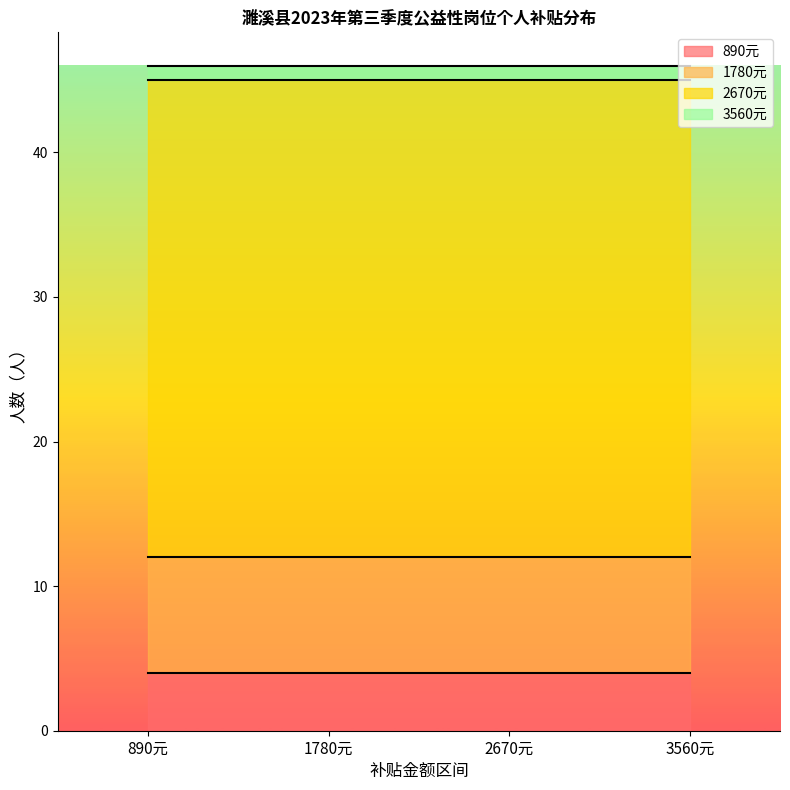

What is the lowest value of the 890元 series?

4